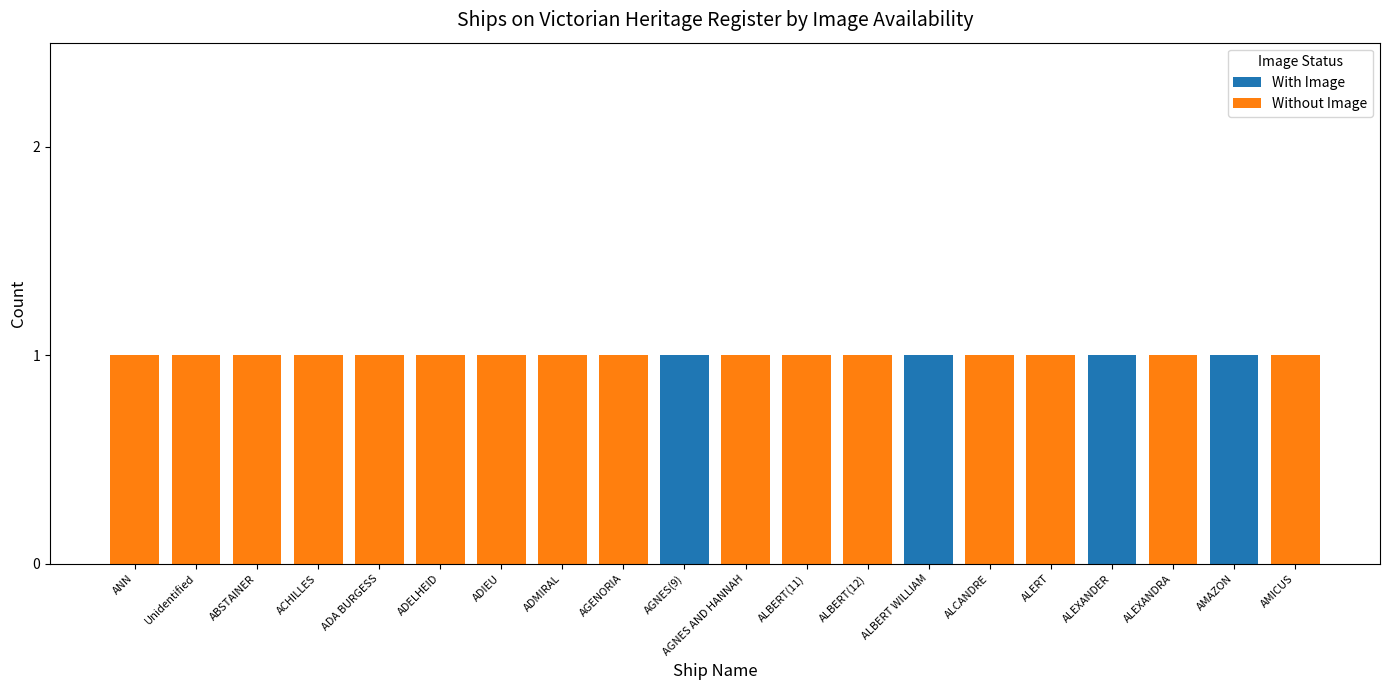

Does the chart contain stacked bars?

Yes